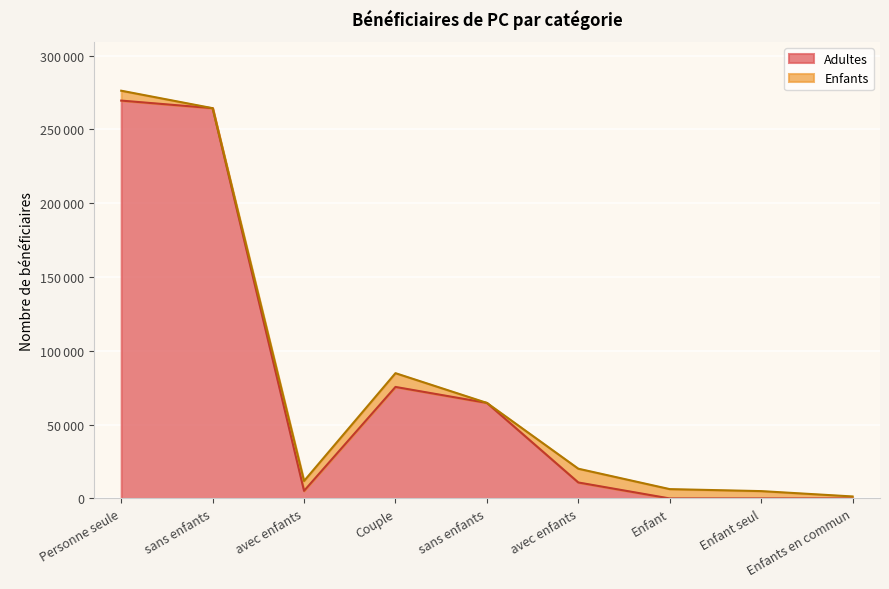

Rank the categories by value from highest to lowest.

Personne seule,   sans enfants, Couple,   sans enfants,   avec enfants,   avec enfants, Enfant,  Enfant seul,  Enfants en commun